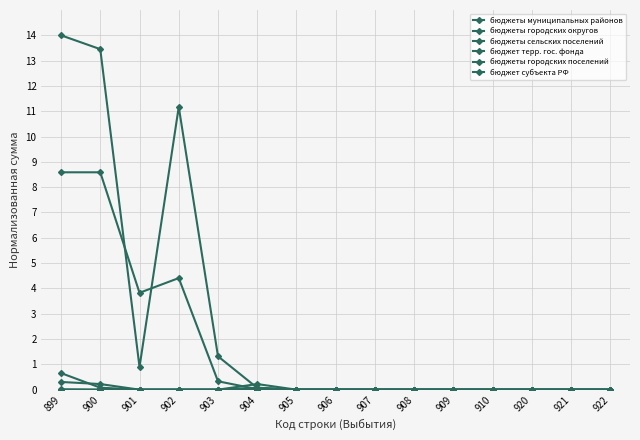

Is the value of бюджеты муниципальных районов at 920 greater than the value of бюджет субъекта РФ at 909?

No